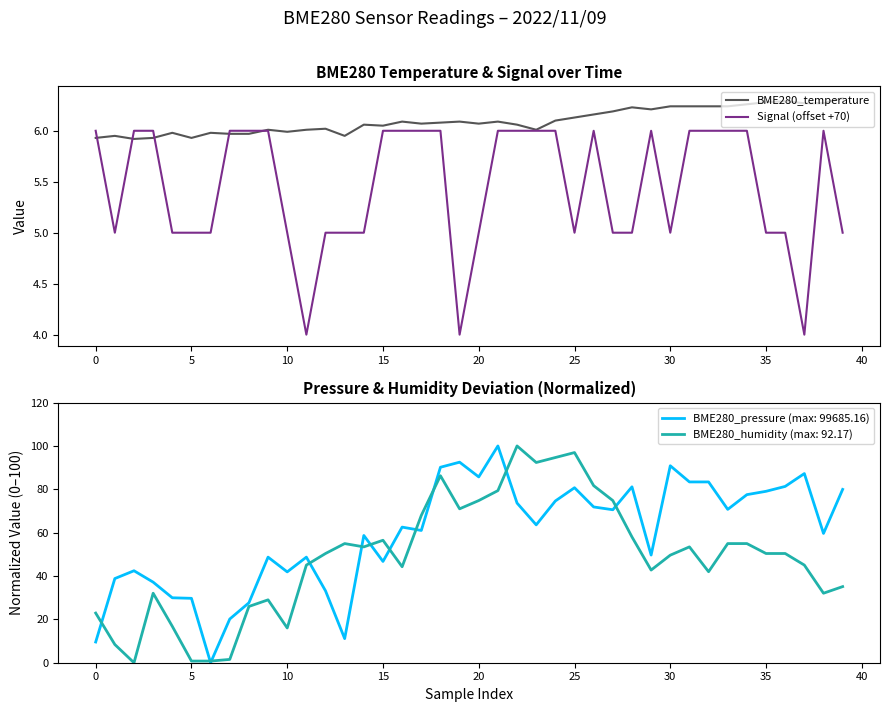

What is the minimum value for BME280_temperature?

5.9